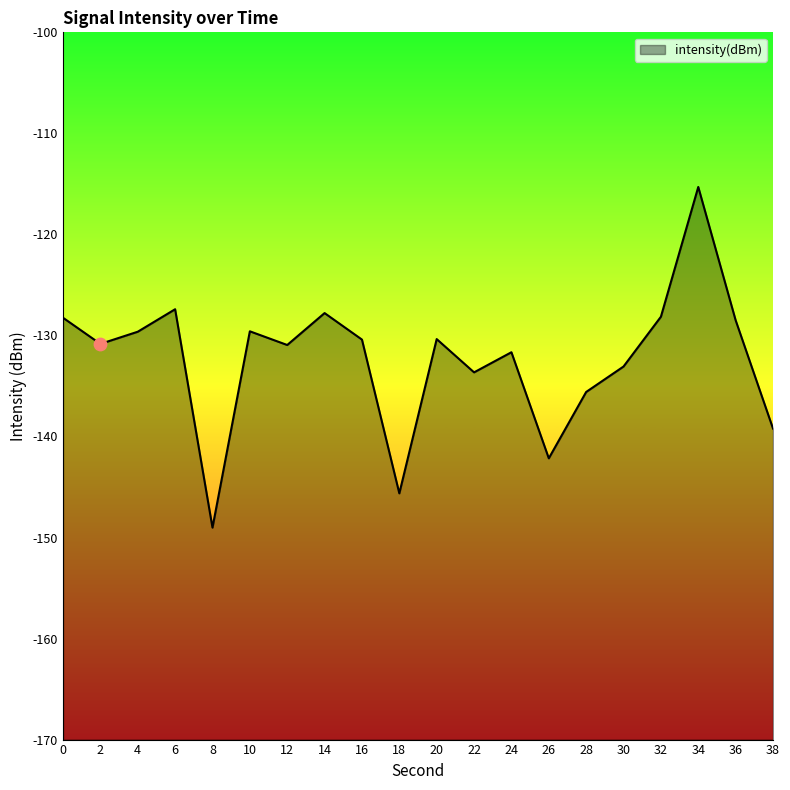

Which has a higher value, 16 or 36?

36